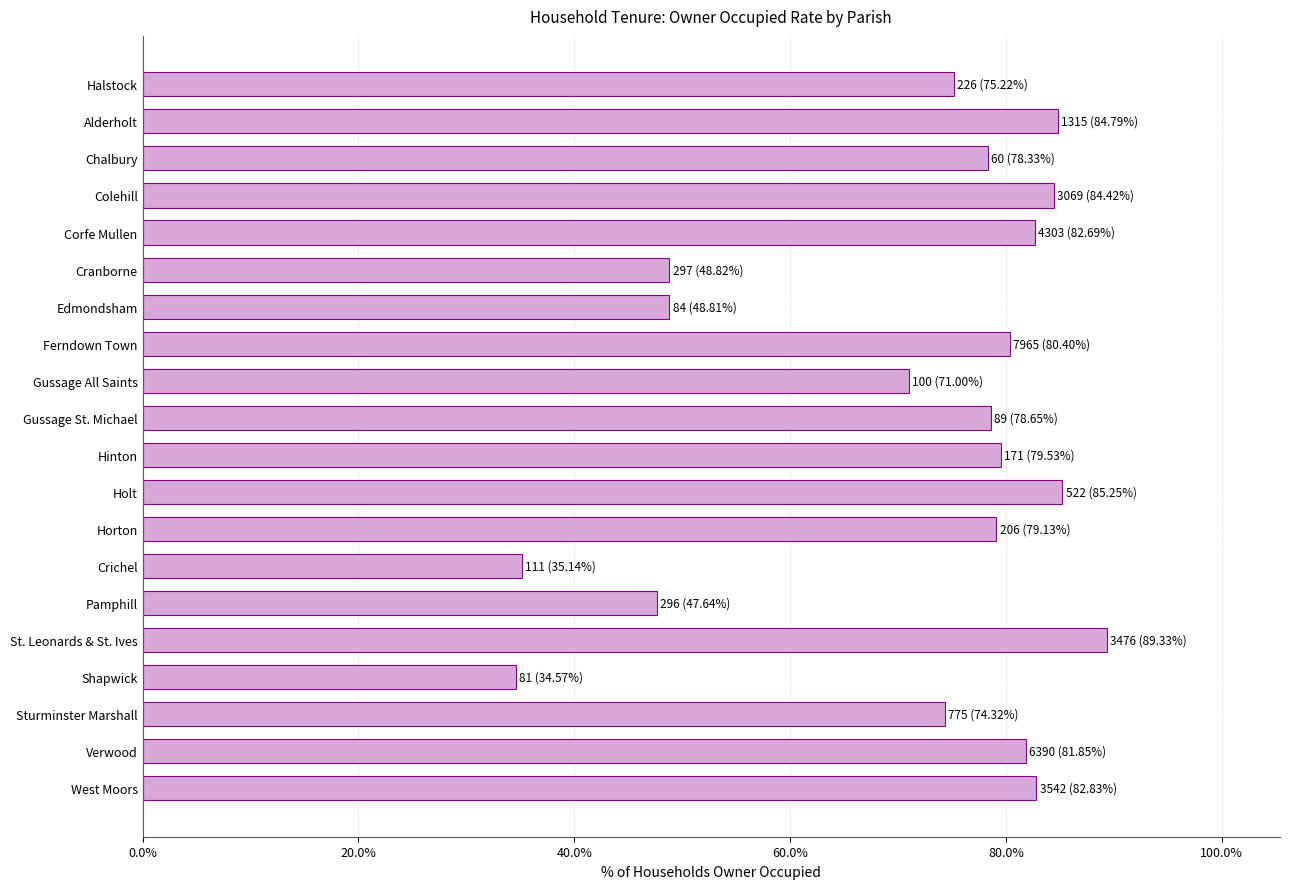

Is it true that the value at Ferndown Town is 52.1?

False